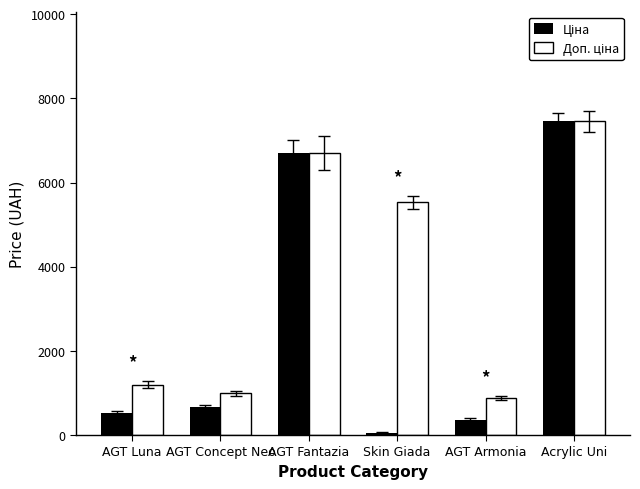

What is the spread (max minus min) of values at AGT Concept Neo?

320.6